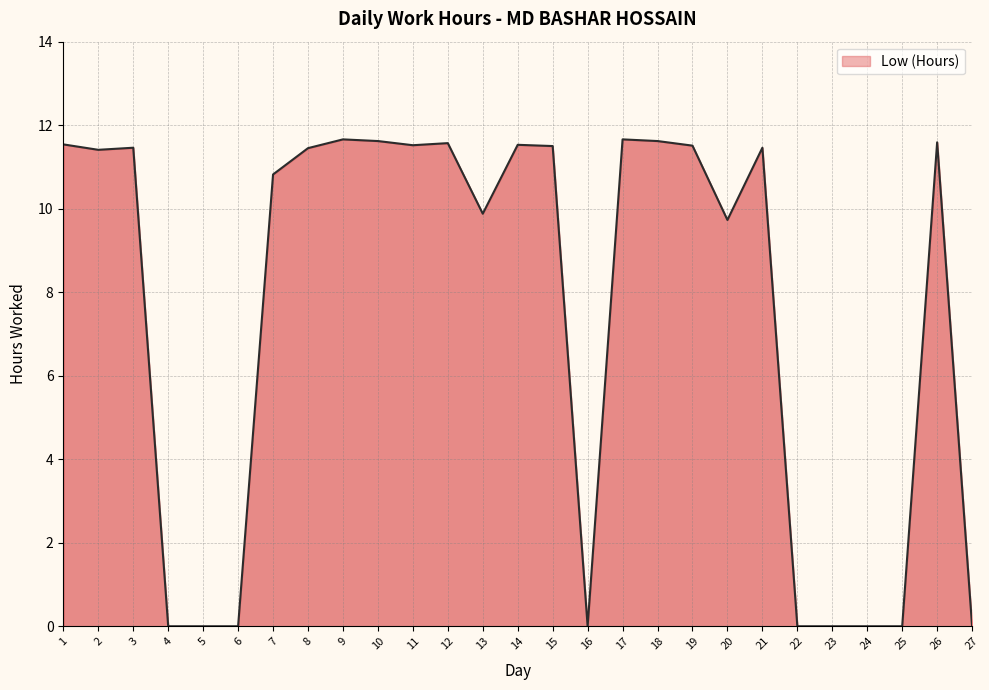

Does the chart display data point markers on the line(s)?

No